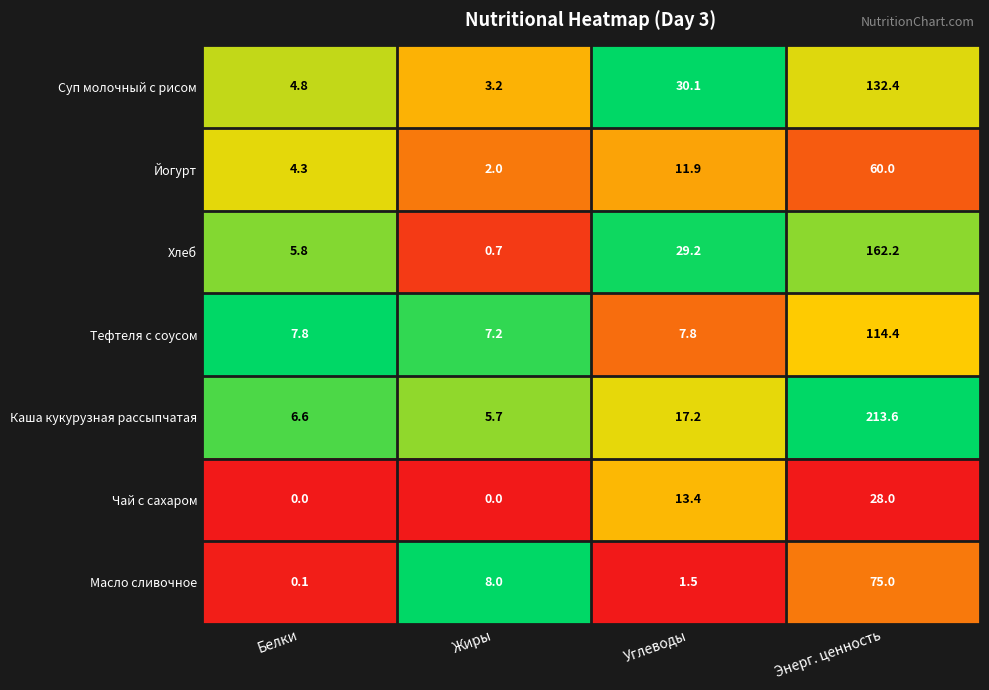

What is the maximum value shown in the chart?

213.6